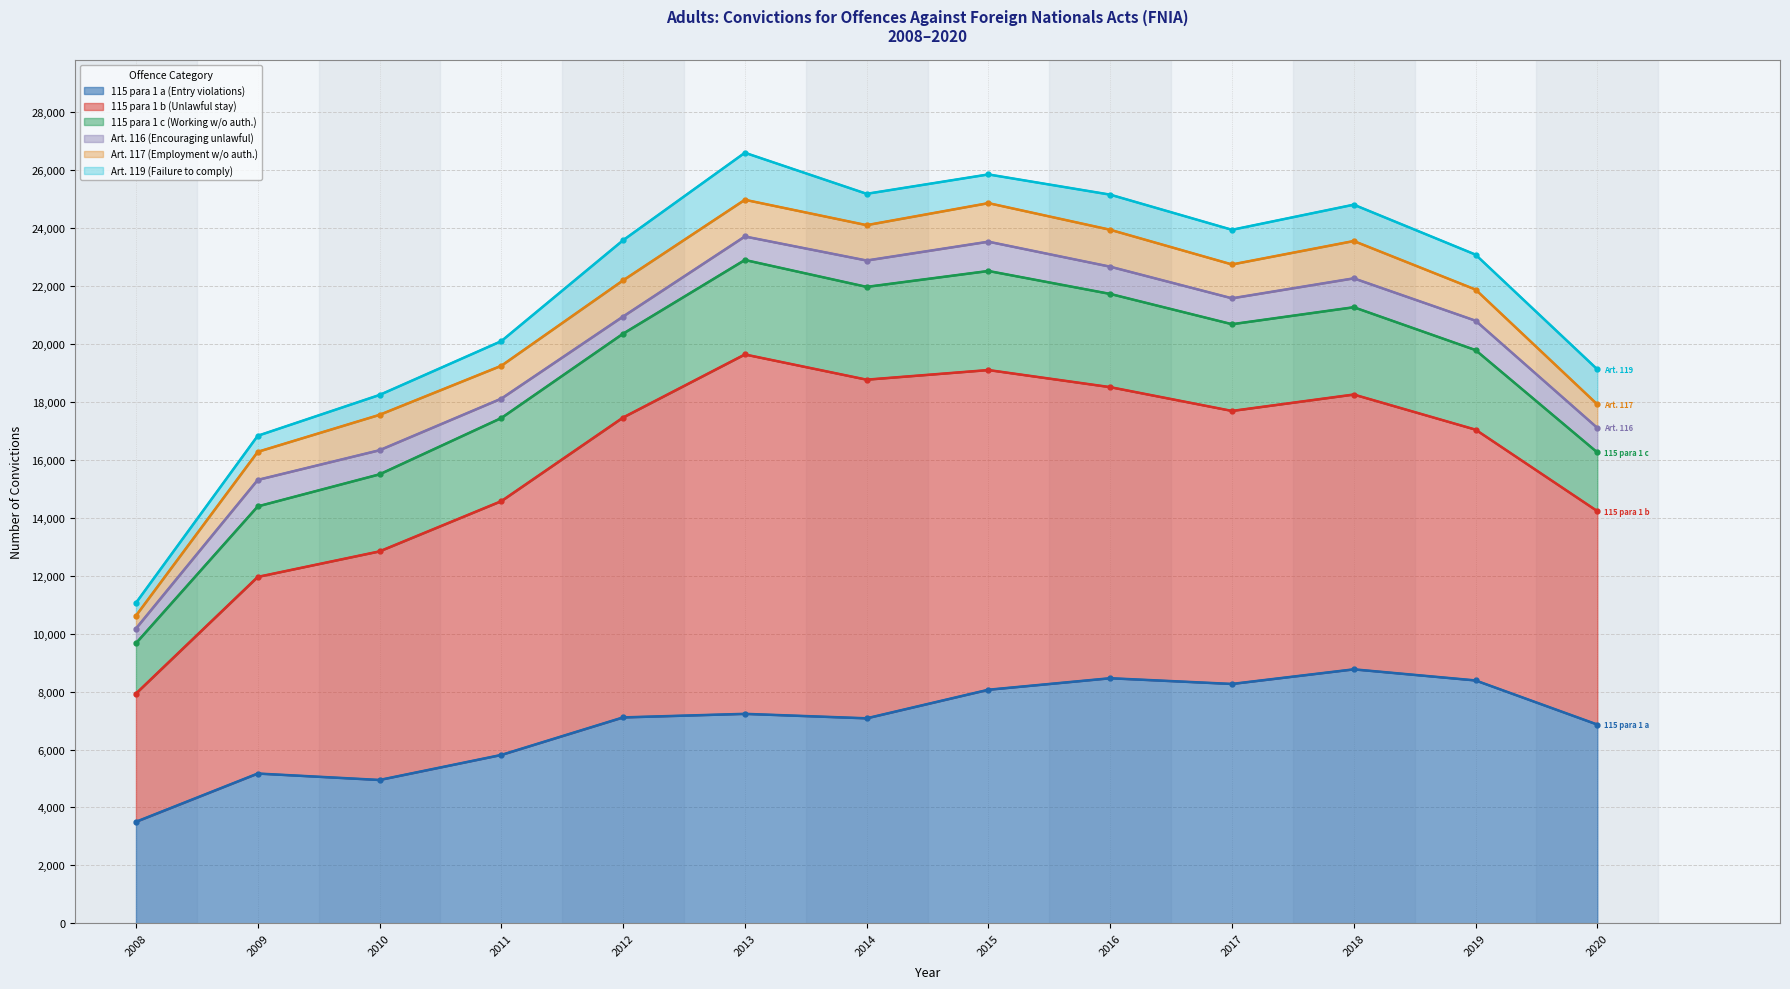

True or false: 115 para 1 c (Working w/o auth.) and Art. 117 (Employment w/o auth.) cross at least once.

False